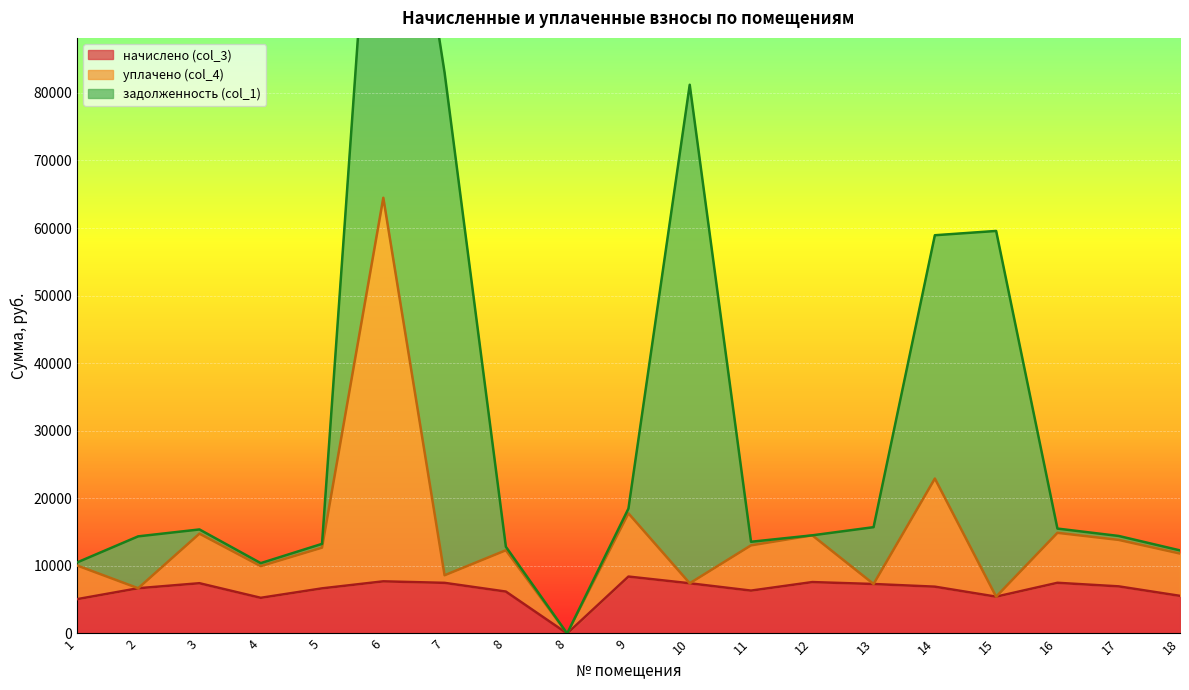

What is the sum of the уплачено (col_4) values at 2 and 8?

6696.1